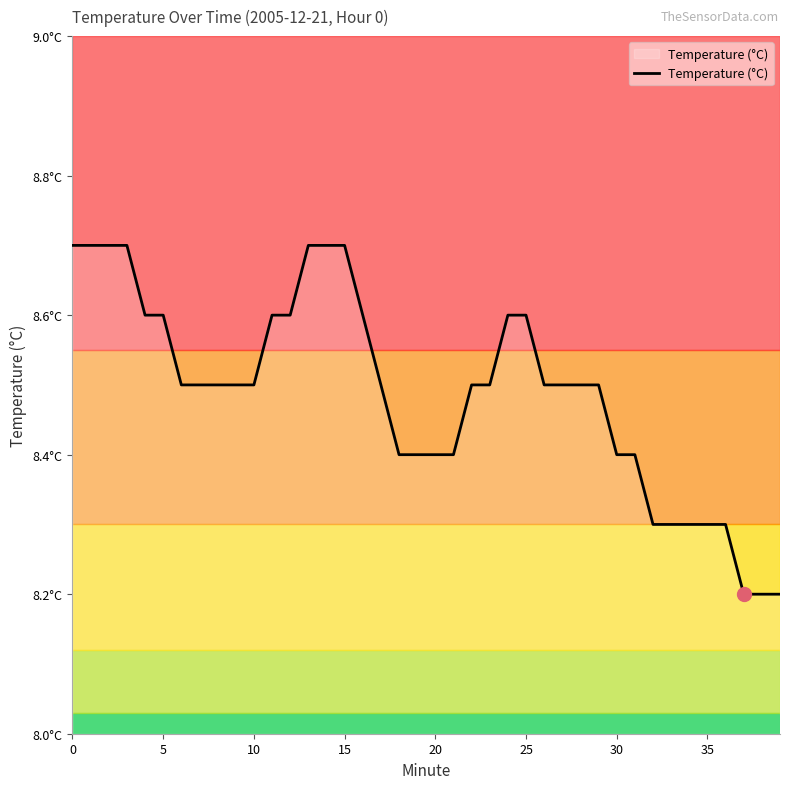

Reading left to right, transcribe all the data shown in this chart.

8.7	8.7	8.7	8.7	8.6	8.6	8.5	8.5	8.5	8.5	8.5	8.6	8.6	8.7	8.7	8.7	8.6	8.5	8.4	8.4	8.4	8.4	8.5	8.5	8.6	8.6	8.5	8.5	8.5	8.5	8.4	8.4	8.3	8.3	8.3	8.3	8.3	8.2	8.2	8.2